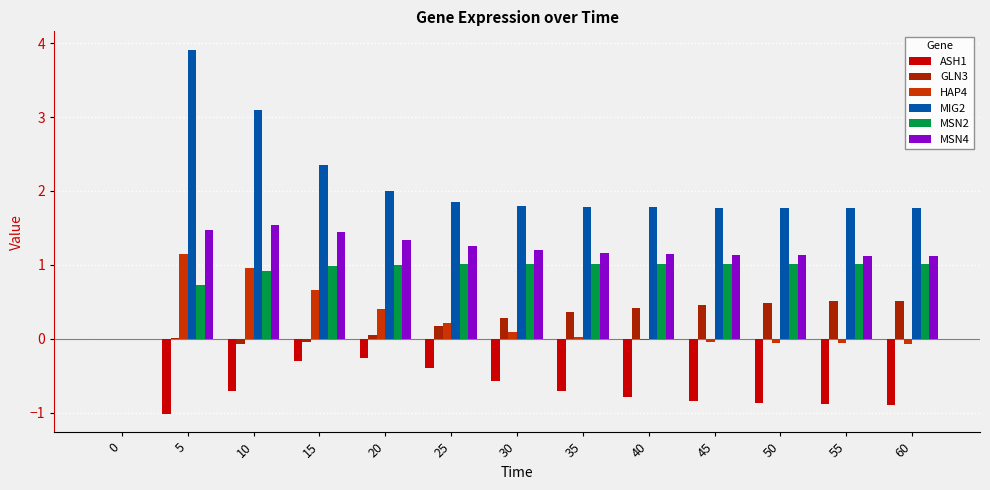

The value of MIG2 at 35 is 0.7. True or false?

False